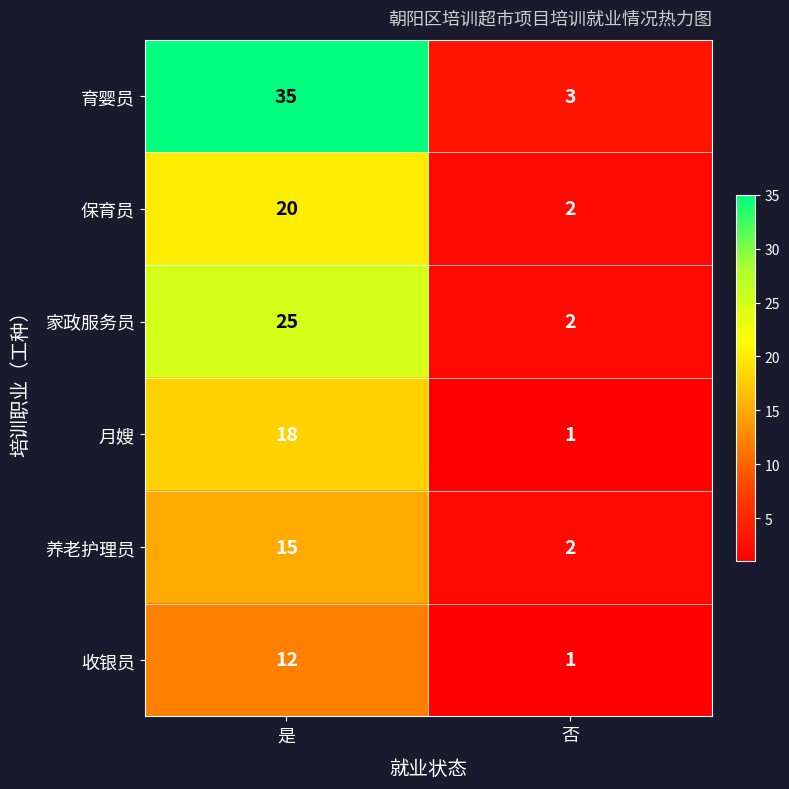

What is the difference between the 月嫂 values at 否 and 是?

17